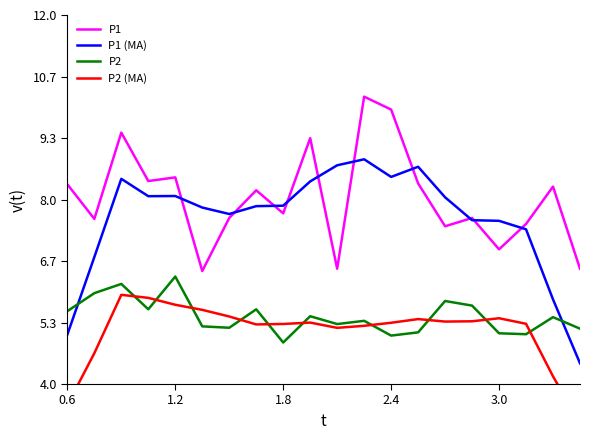

The P1 (MA) series shows 8.1 at 1.2. True or false?

True